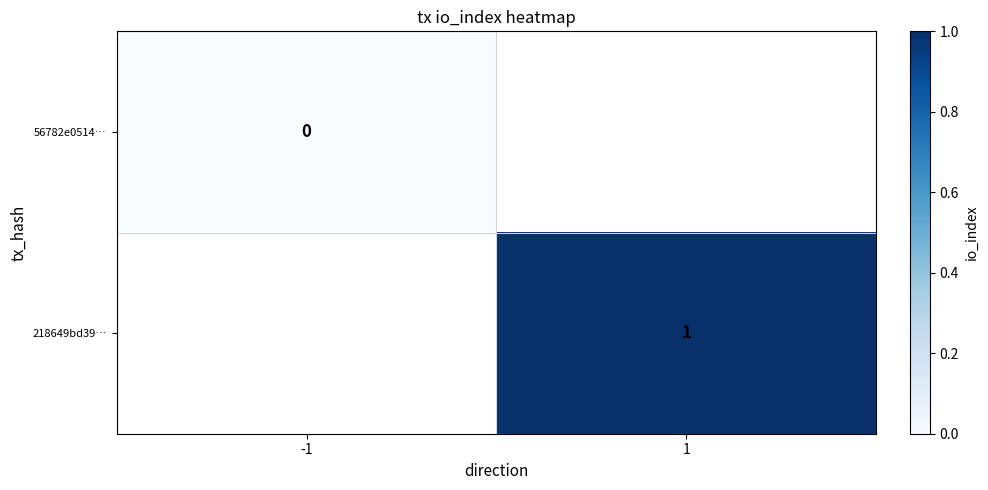

The 218649bd39… series shows 1 at 1. True or false?

True